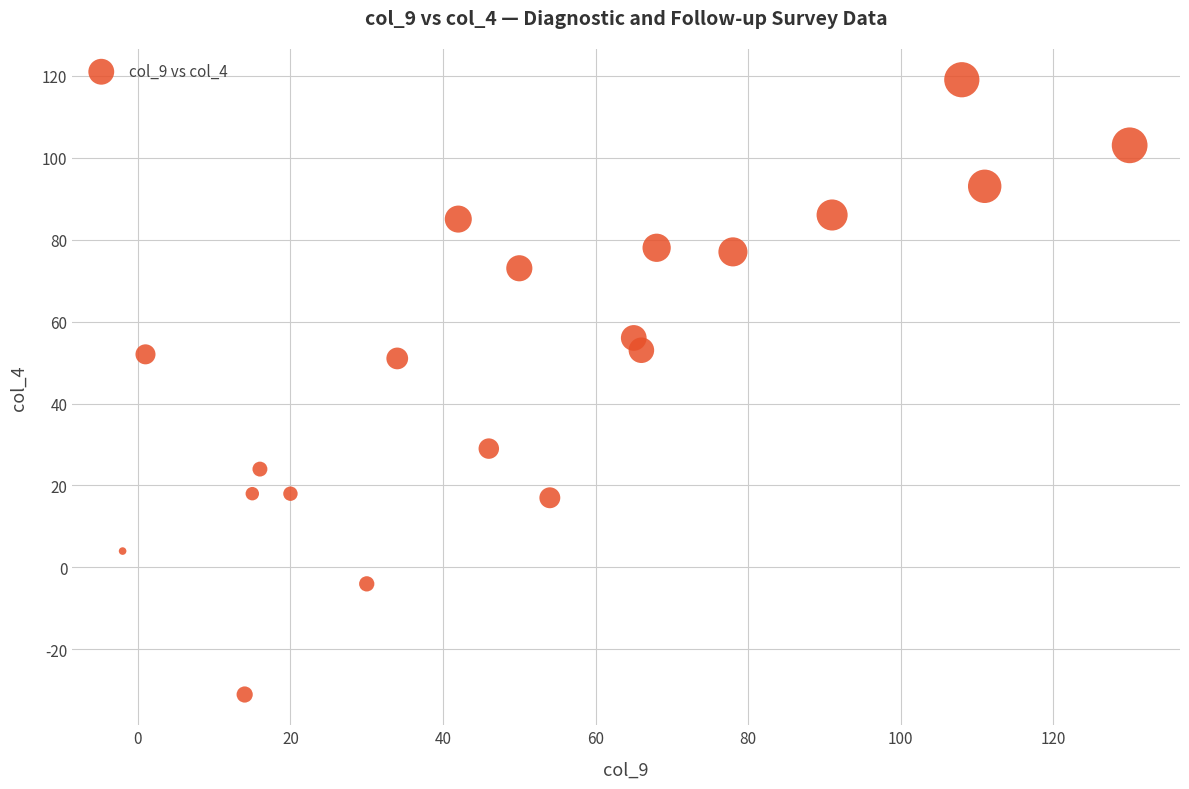

What is the range of Y values (max minus min)?

150